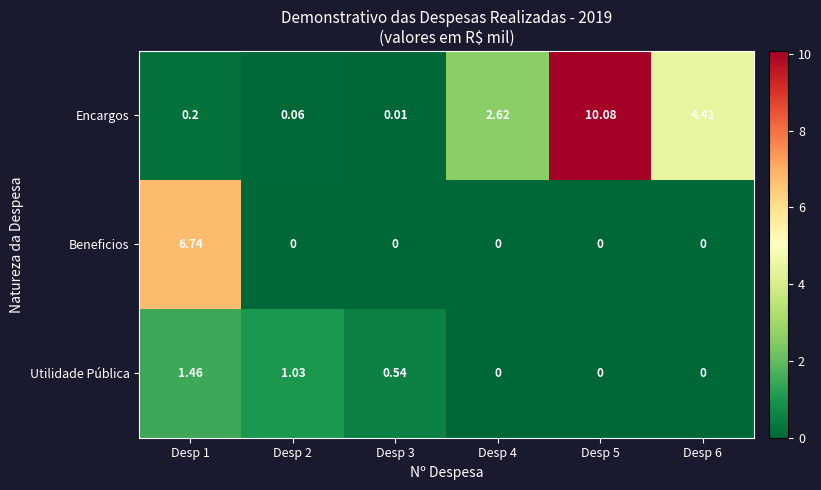

Is the value of Beneficios at Desp 4 greater than the value of Utilidade Pública at Desp 1?

No